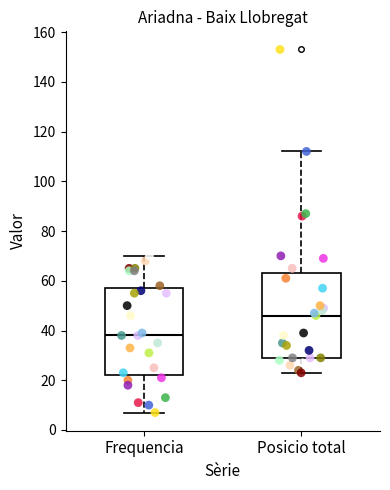

Reading left to right, transcribe this box plot: for each box, give where its median line is, the range the box spans, and where its two whiskers end, as read against the y-axis. The values are not printed on the chart, so give them approximately, as read against the axis.

Frequencia: median 38, box 22 to 58, whiskers 8 to 70
Posicio total: median 46, box 30 to 64, whiskers 24 to 112